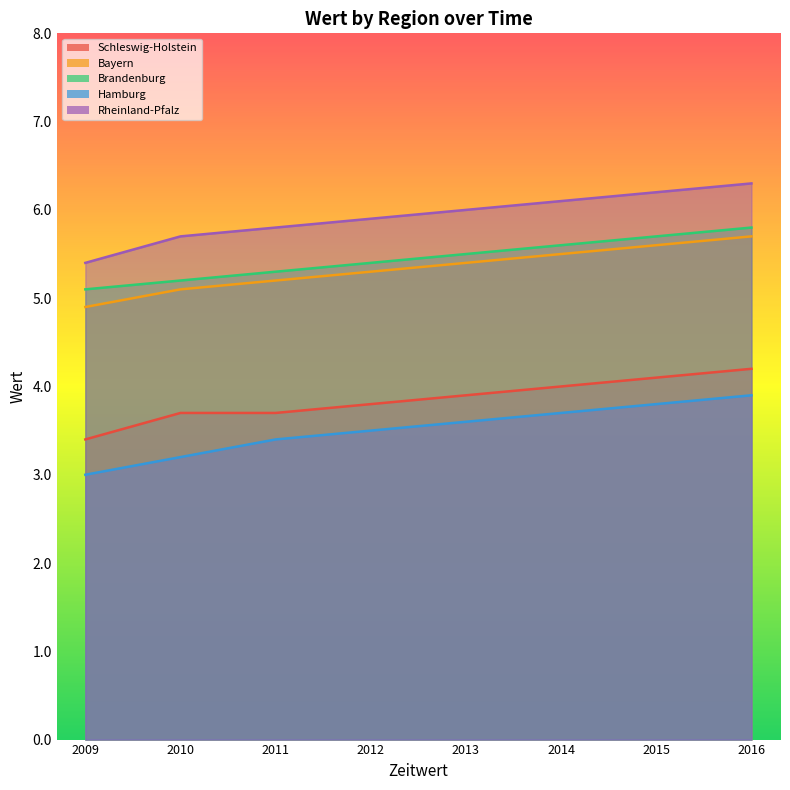

At how many categories does at least one series exceed 5?

8